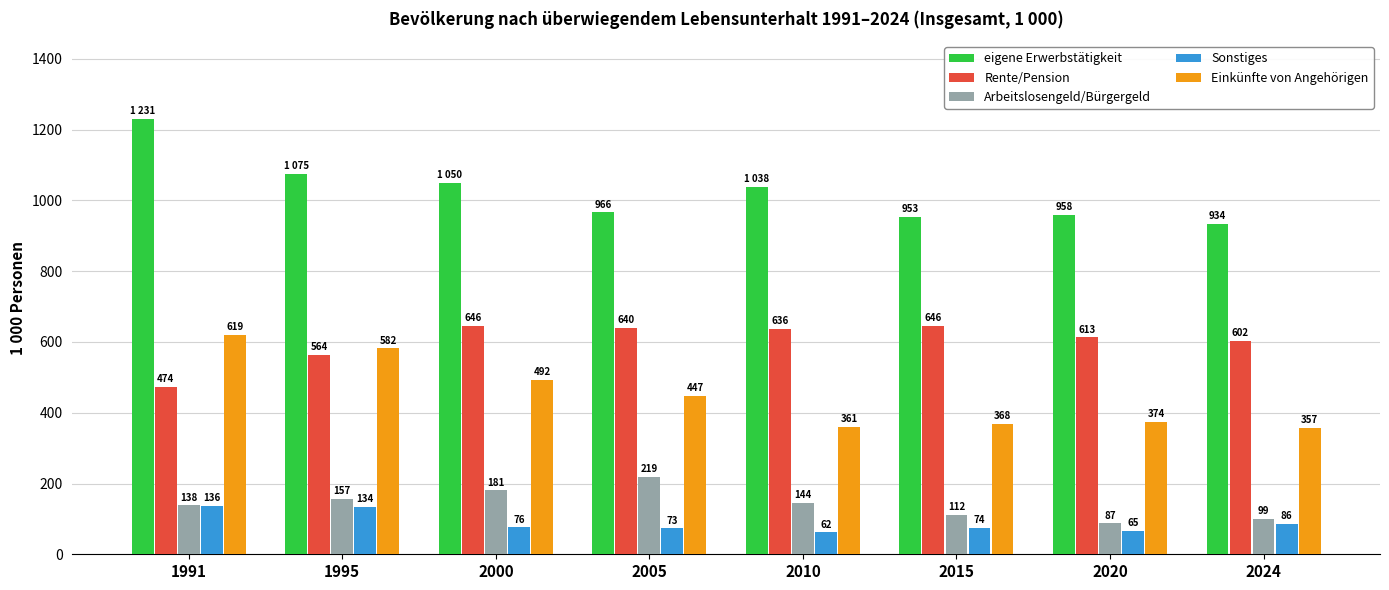

What is the value of the Sonstiges bar at the 6th from the left?

74.0